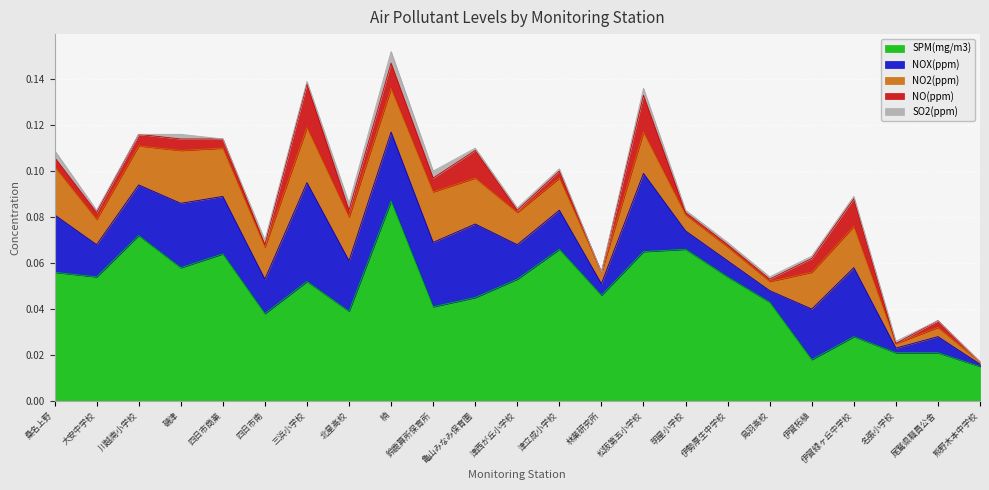

Which series has the largest total across all categories?

SPM(mg/m3)